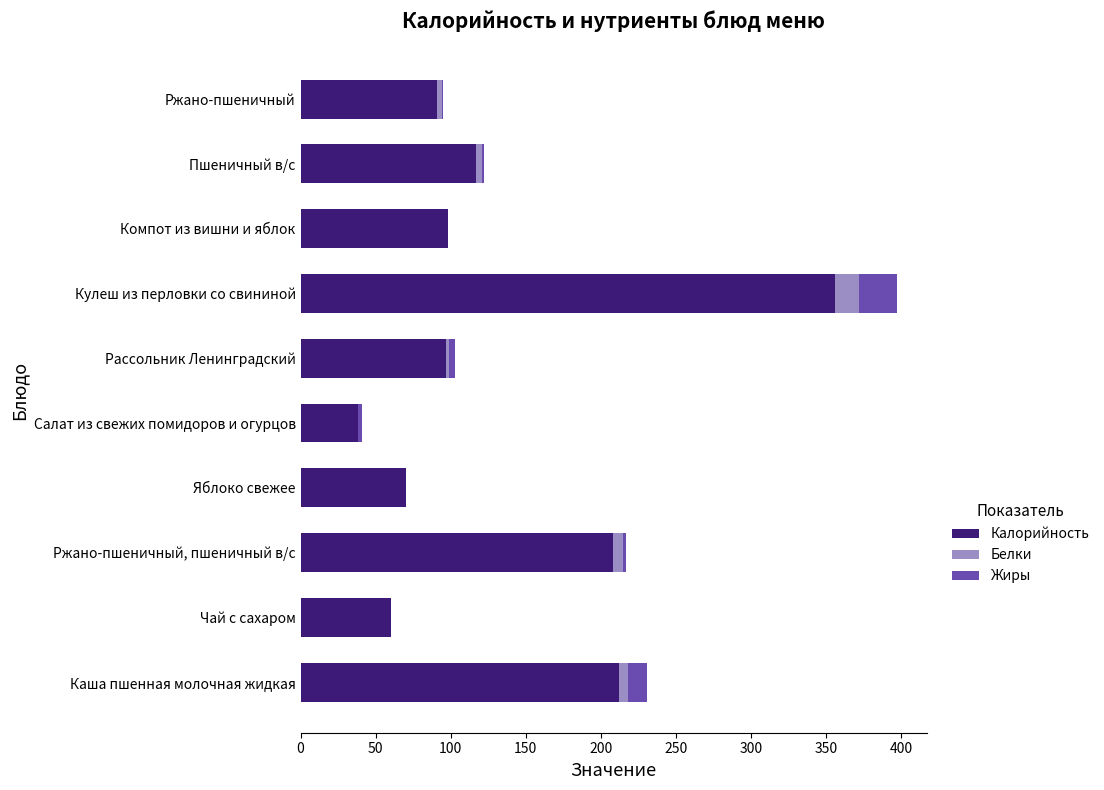

At which category is the sum across all series the highest?

Кулеш из перловки со свининой